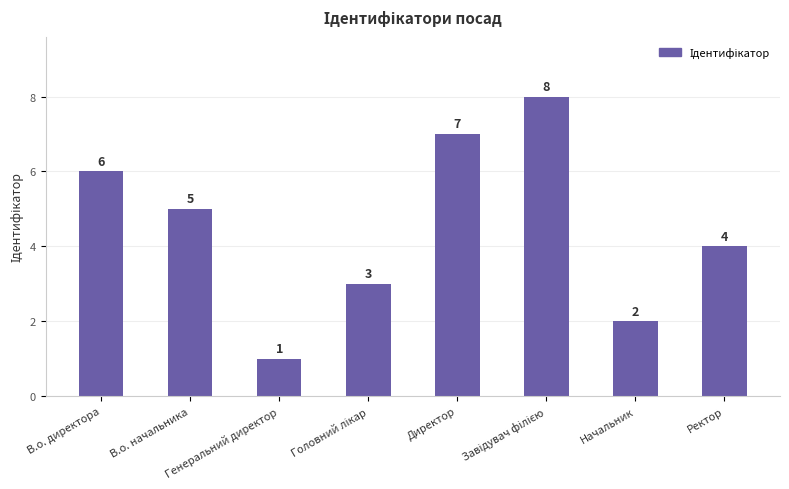

What is the label of the 2nd bar from the left?

В.о. начальника